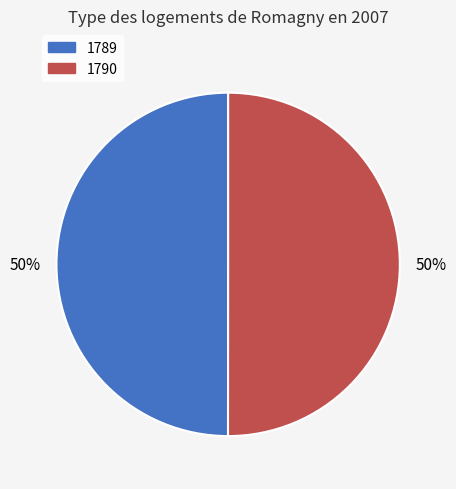

What is the ratio of the value at 1790 to the value at 1789?

1.0